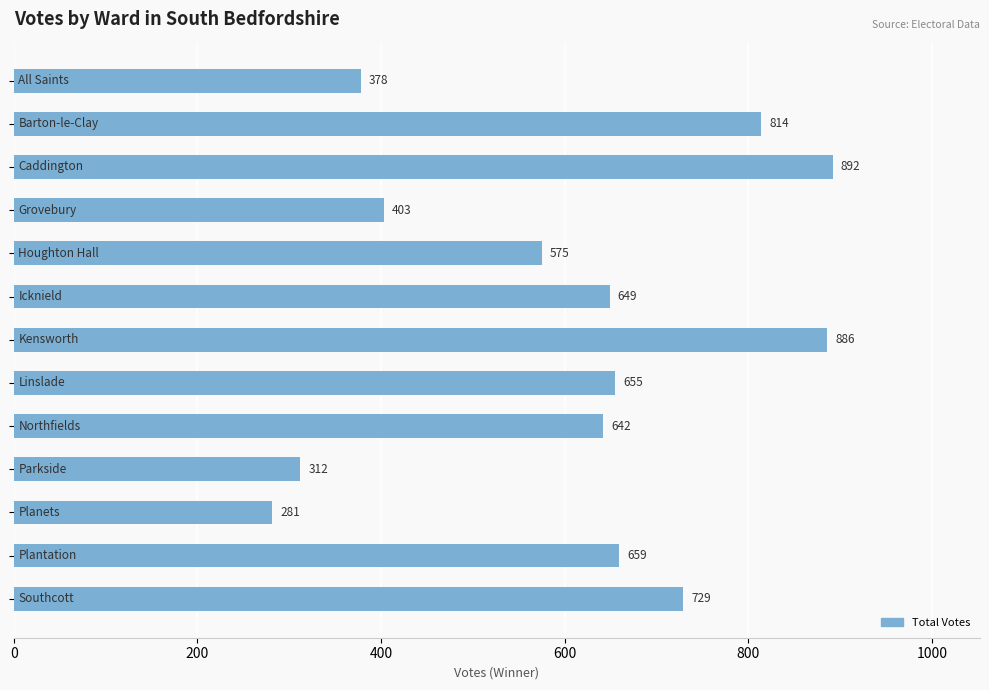

What is the difference between the maximum and minimum values?

611